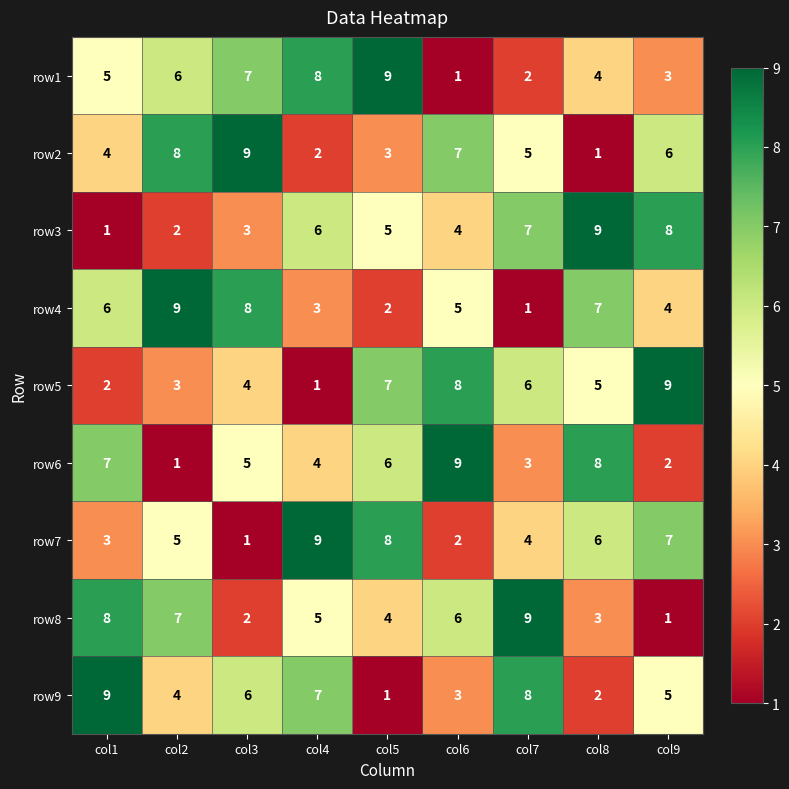

How many series are shown in this chart?

9